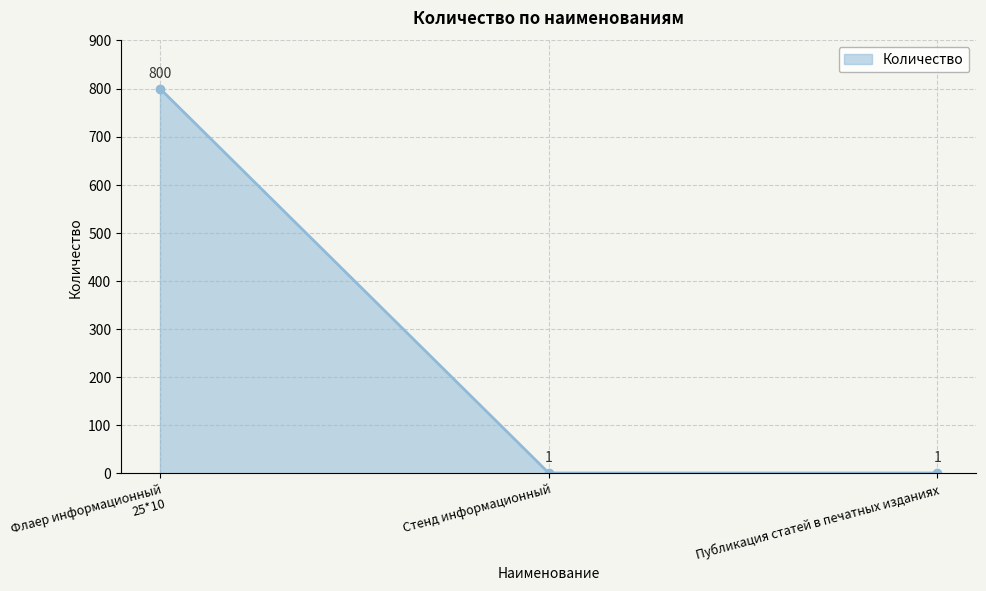

Which label corresponds to the largest value in the chart?

Флаер информационный 25*10